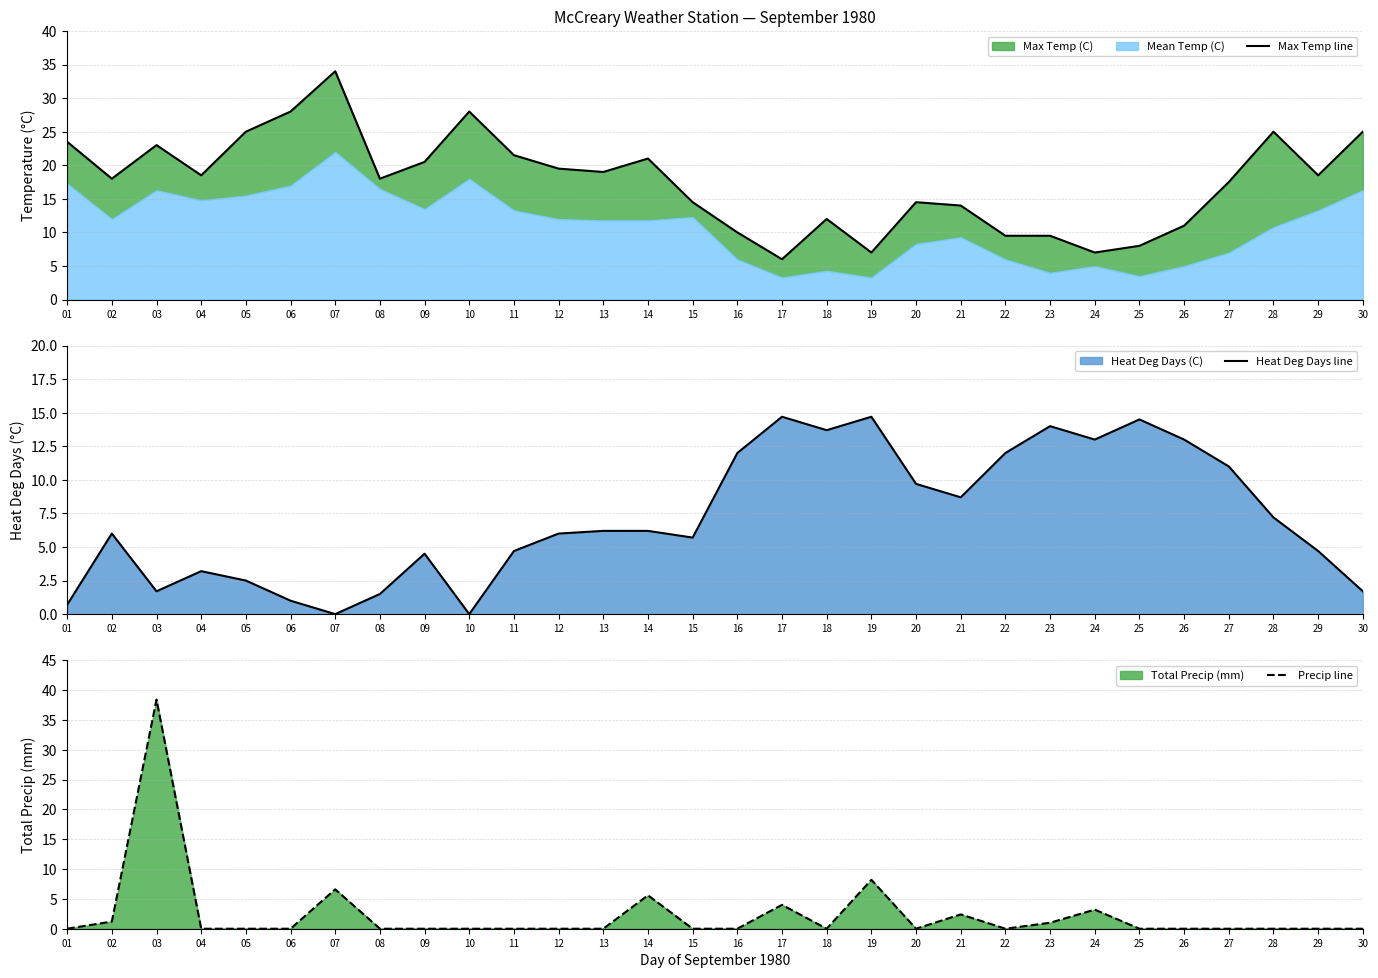

Which series has the largest total across all categories?

Max Temp line